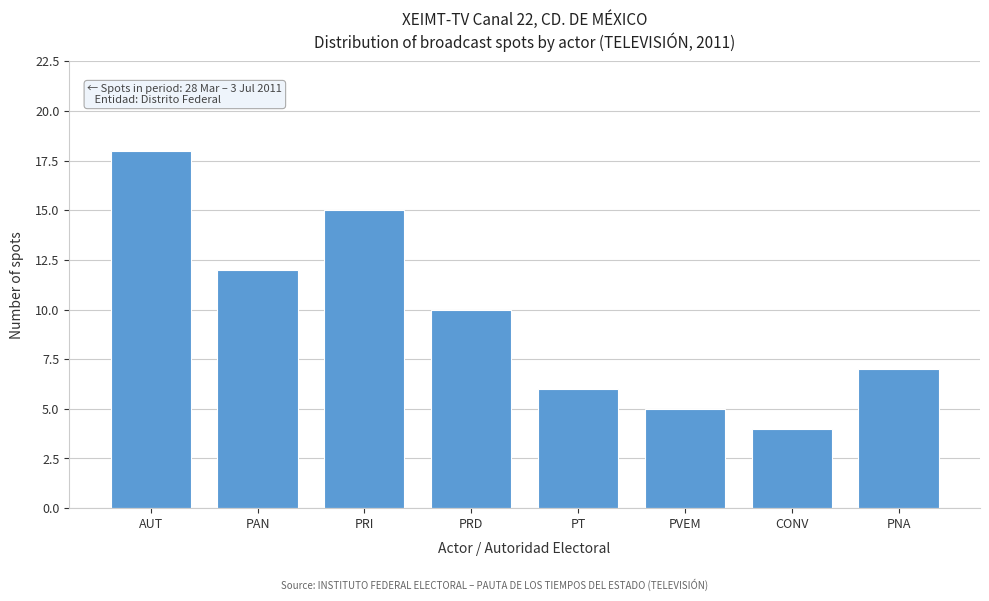

Reading right to left, what are all the values shown in this chart?

7	4	5	6	10	15	12	18